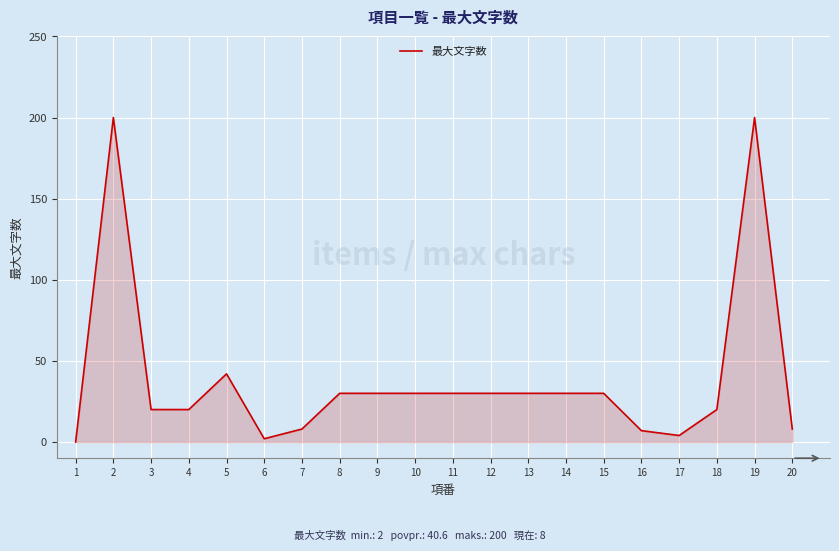

What is the average value?

39